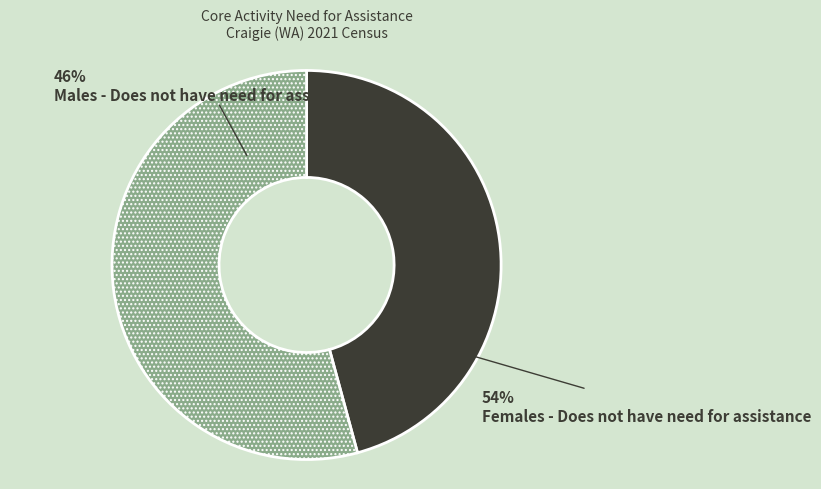

Which category has the smallest portion of the pie?

Males - Does not have need for assistance